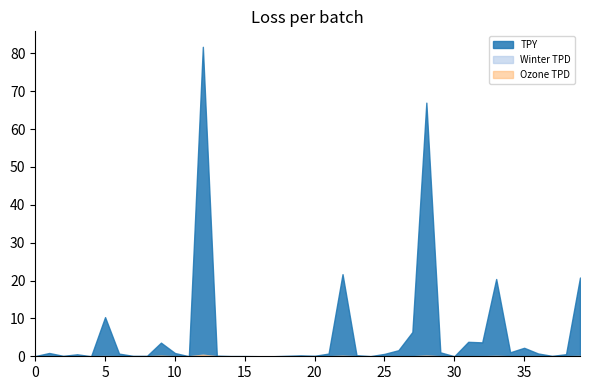

List the labels in order of Ozone TPD value, smallest first.

0, 3, 4, 17, 18, 27, 30, 32, 37, 38, 11, 16, 8, 7, 24, 15, 14, 36, 6, 26, 23, 25, 34, 13, 19, 1, 29, 21, 35, 2, 31, 10, 20, 5, 39, 33, 22, 28, 9, 12